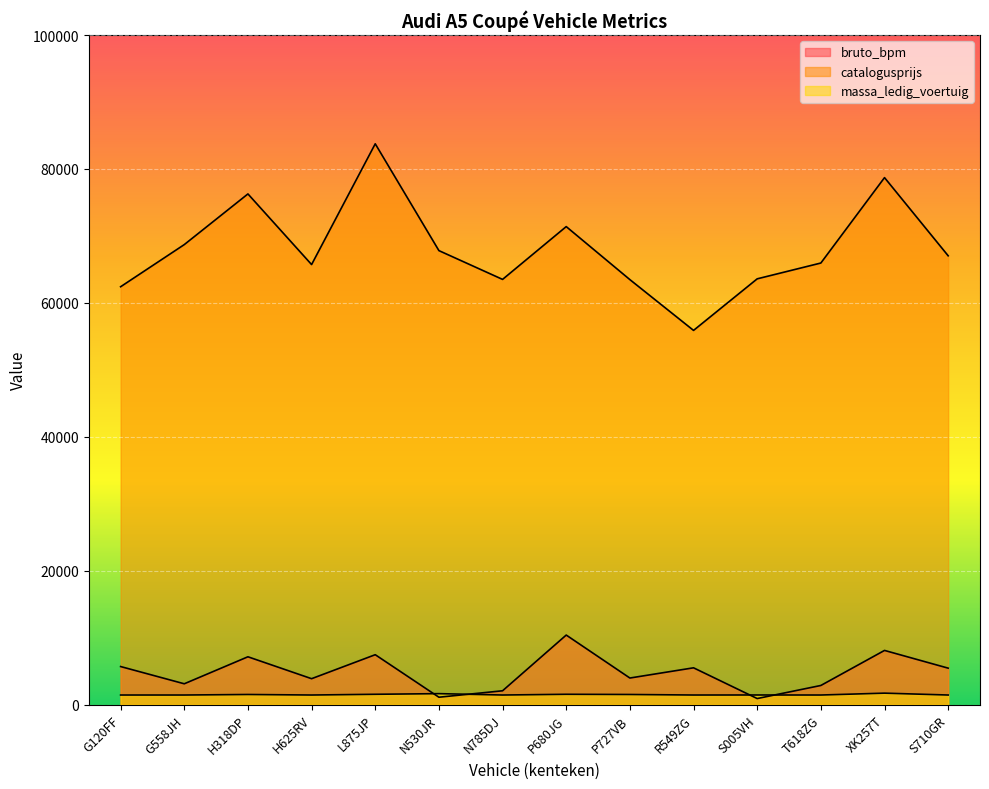

At which category does the chart reach its minimum across all series?

S005VH